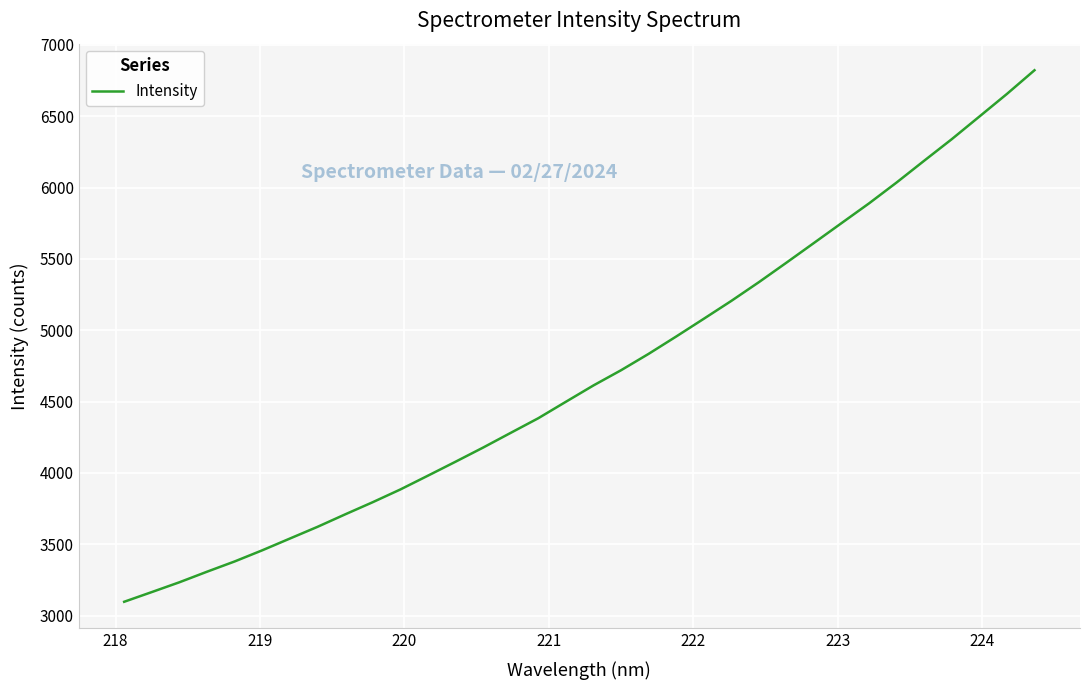

What is the minimum value shown in the chart?

3096.4